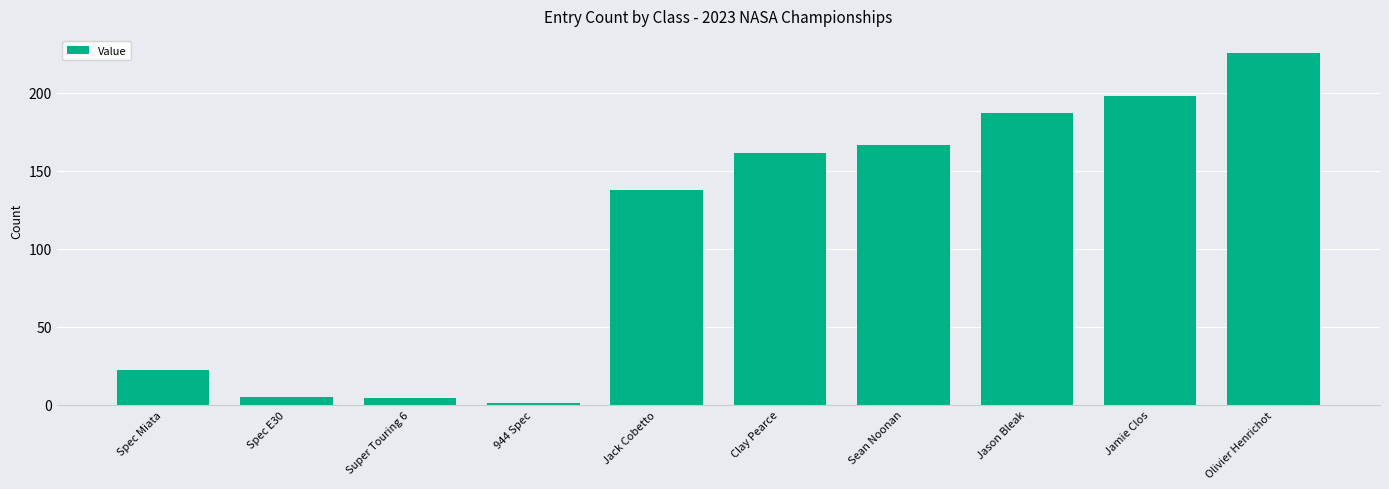

What is the sum of all values?

1106.5